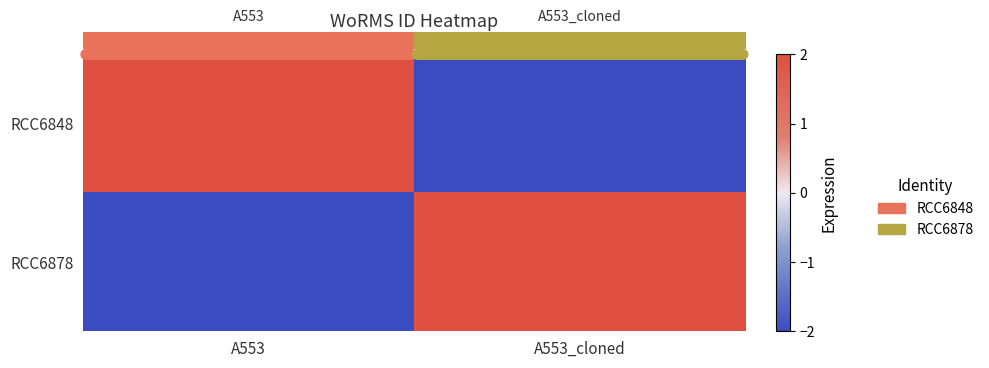

List the series in order of their peak value, lowest first.

row_0, row_1